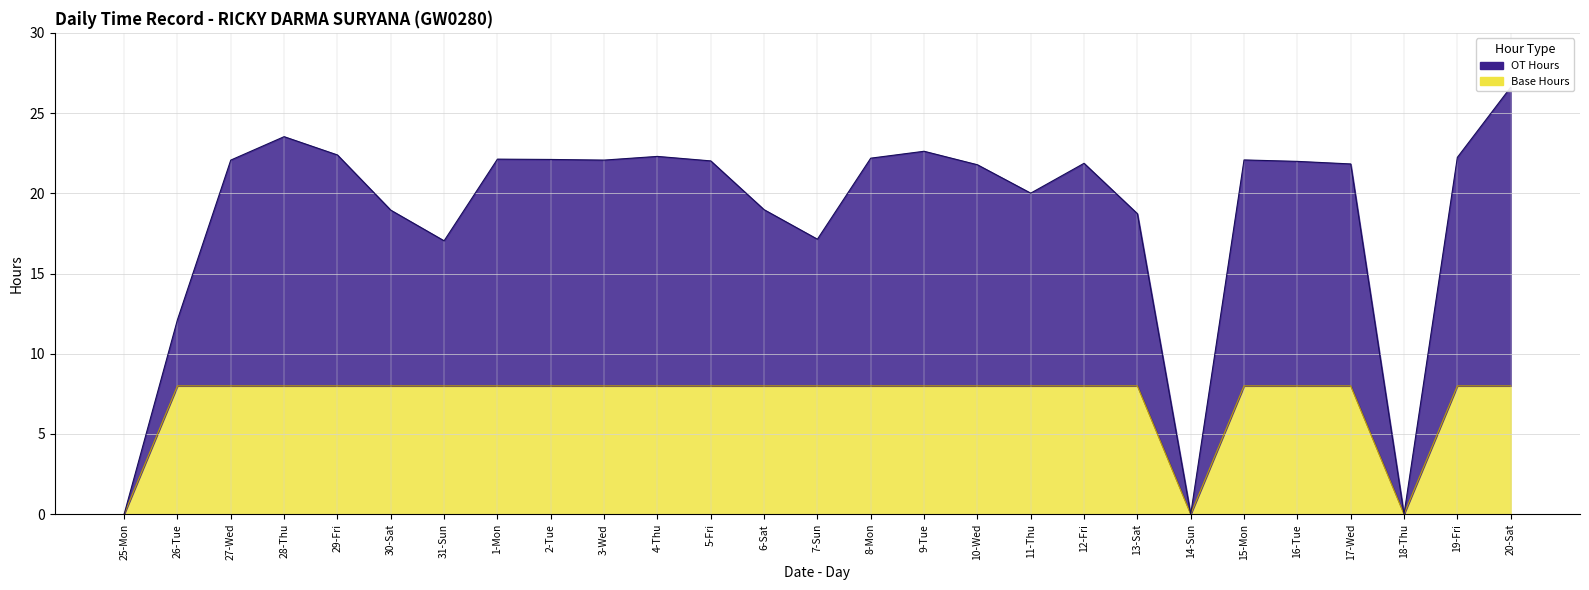

Where does the OT Hours series first go above 21?

27-Wed